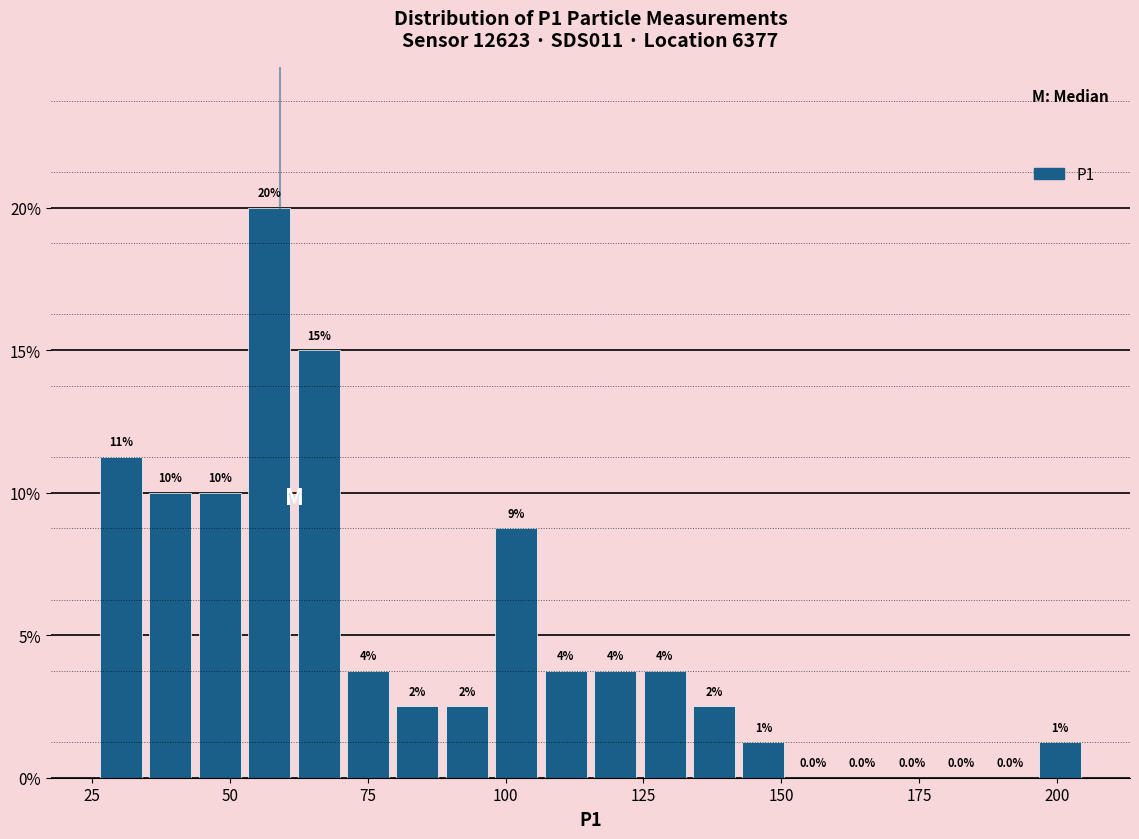

Read against the x-axis, roughly where is the centre of the tallest bar?

55